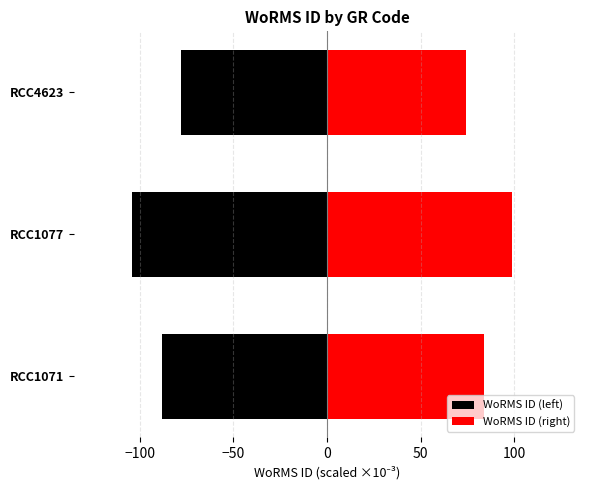

True or false: WoRMS ID (left) has a value of -118.6 at RCC4623.

False